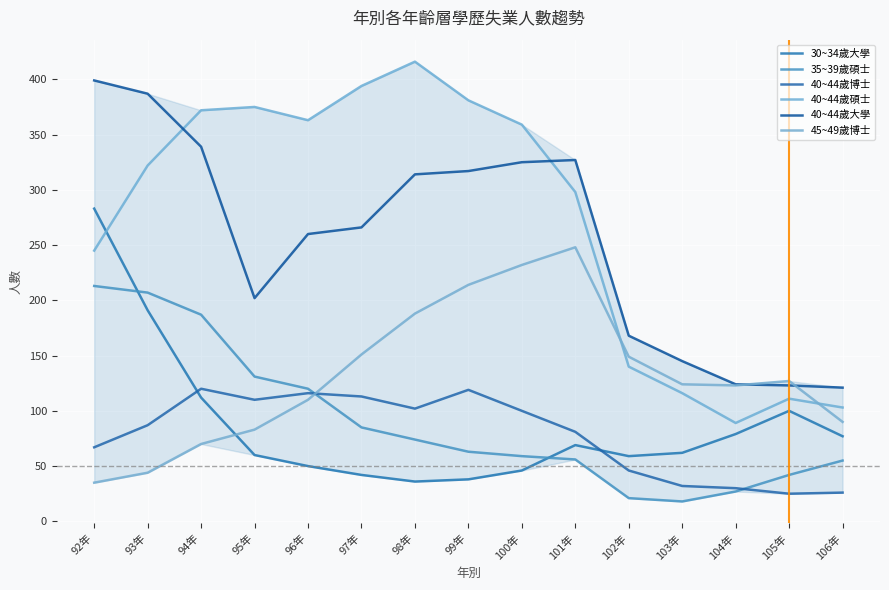

What is the value of the 45~49歲博士 point at the 9th from the left?

232